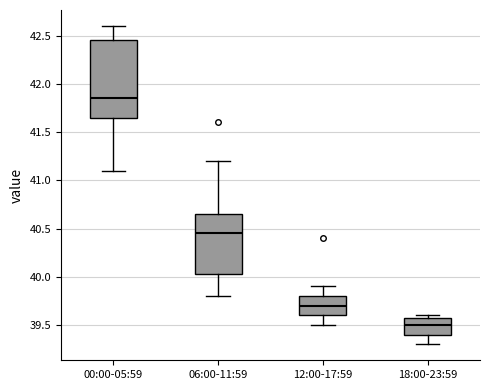

Which box is the tallest, from its lower edge to its upper edge?

00:00-05:59